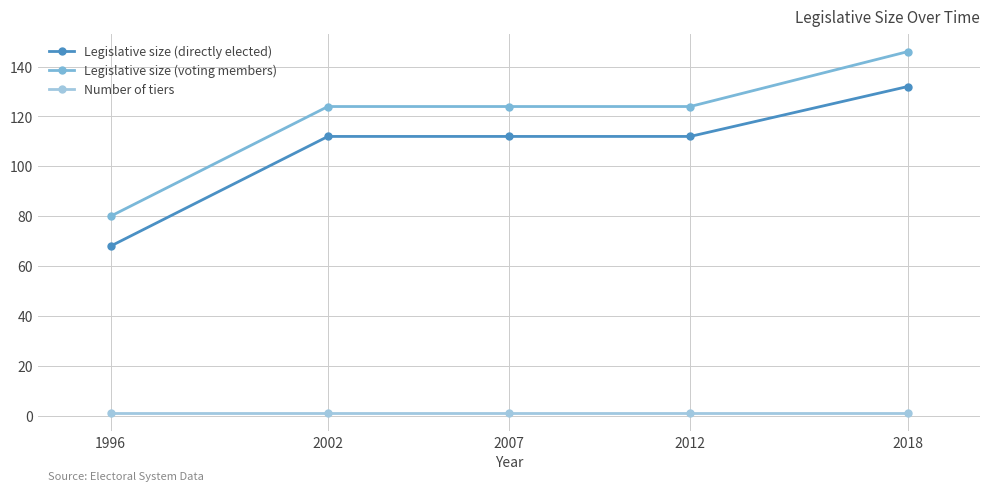

The Legislative size (directly elected) series shows 219 at 2018. True or false?

False